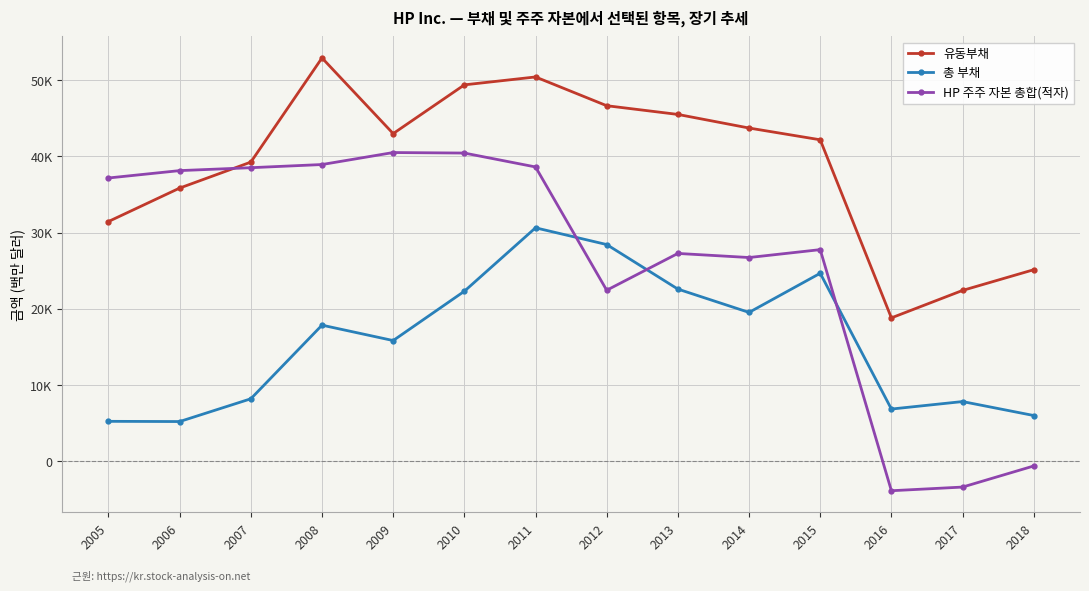

In 유동부채, how many points are lower than both neighbors (excluding endpoints)?

2